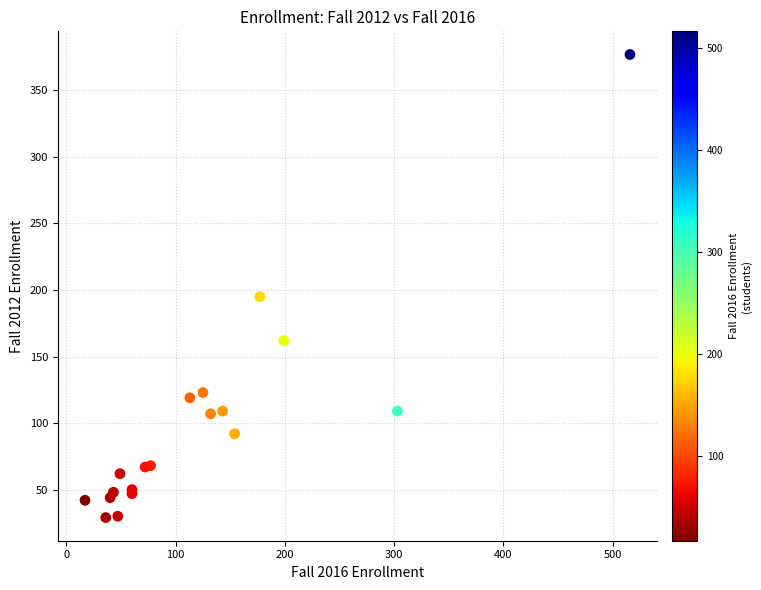

What Y value in the scatter plot is closest to 203?

195